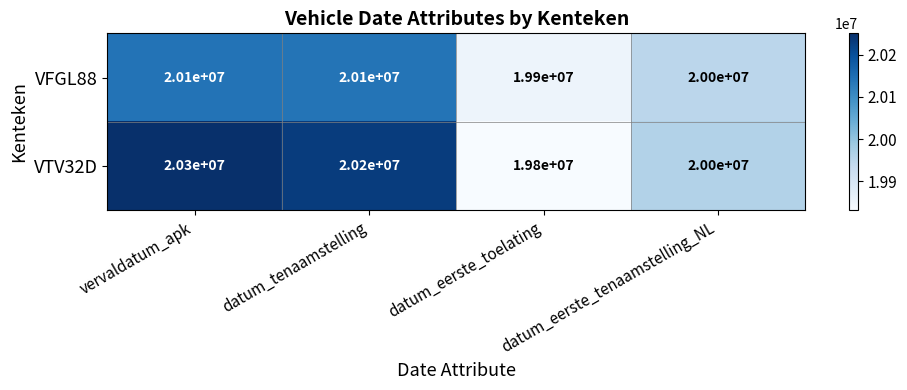

What is the sum of all VTV32D values?

80300000